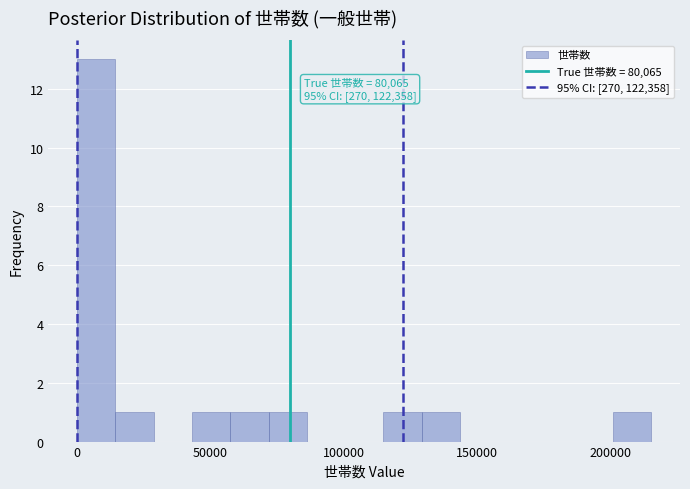

Around what value on the x-axis is the tallest bar? Give the approximate position of its centre, as read against the axis.

5000